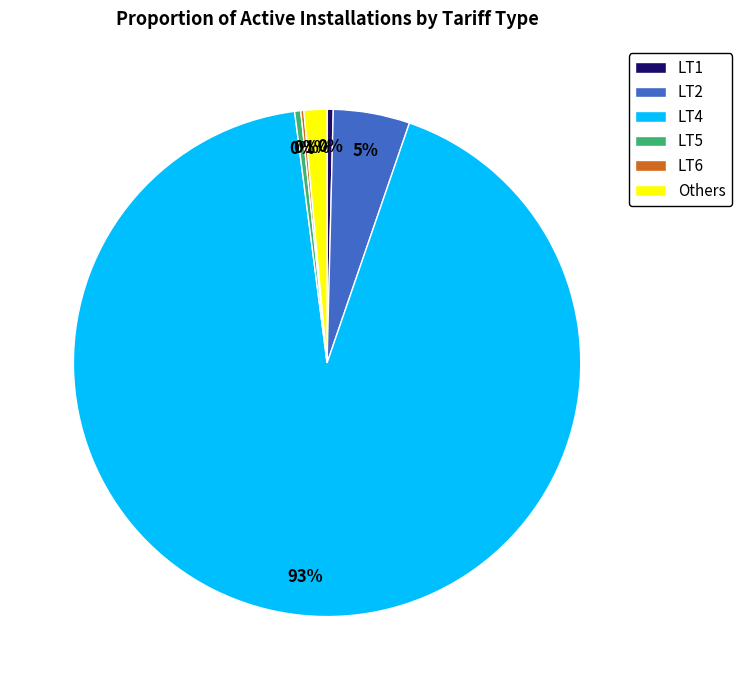

To the nearest percent, what is the average slice percentage?

17%